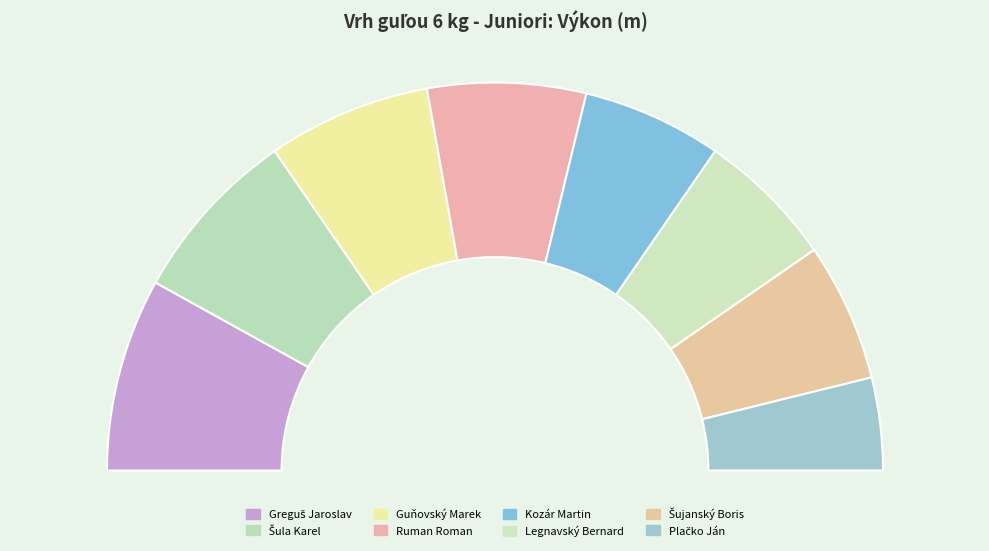

To the nearest percent, what is the combined percentage of Šula Karel and Šujanský Boris?

26%